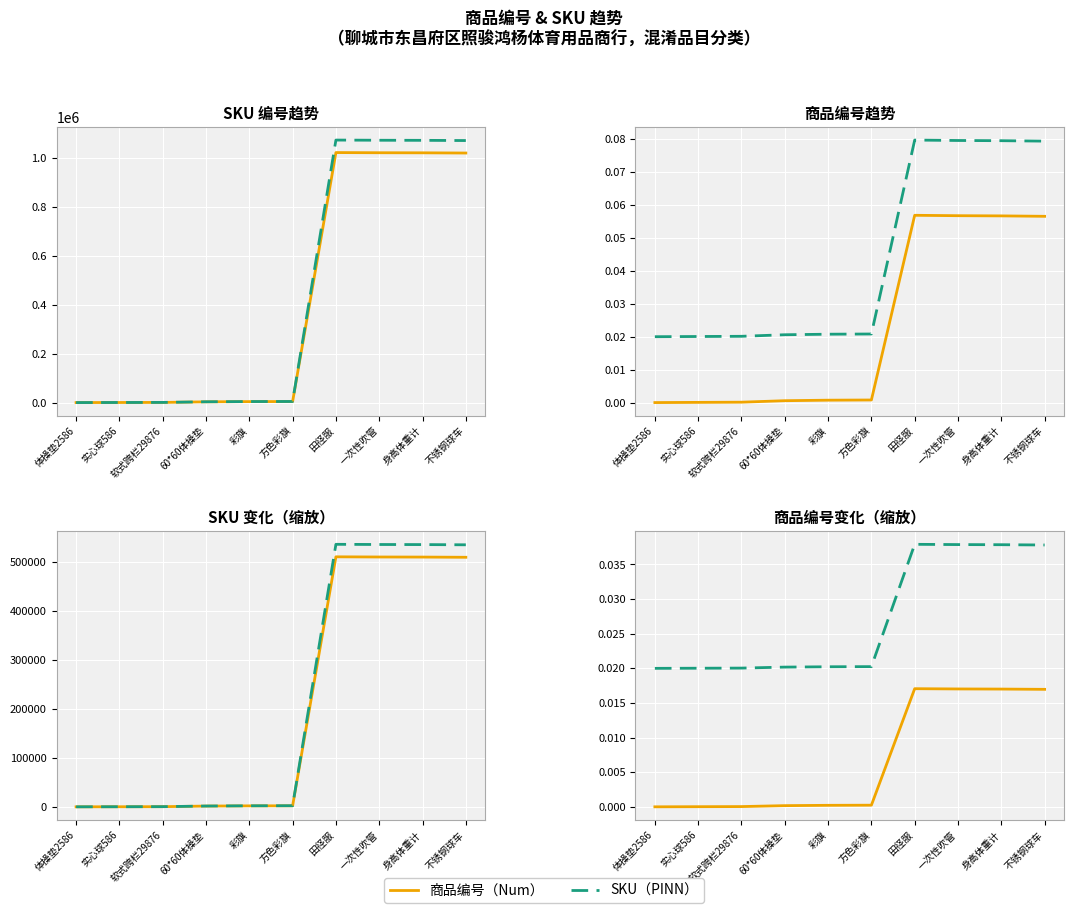

What is the sum of all 商品编号（Num） values?

0.1